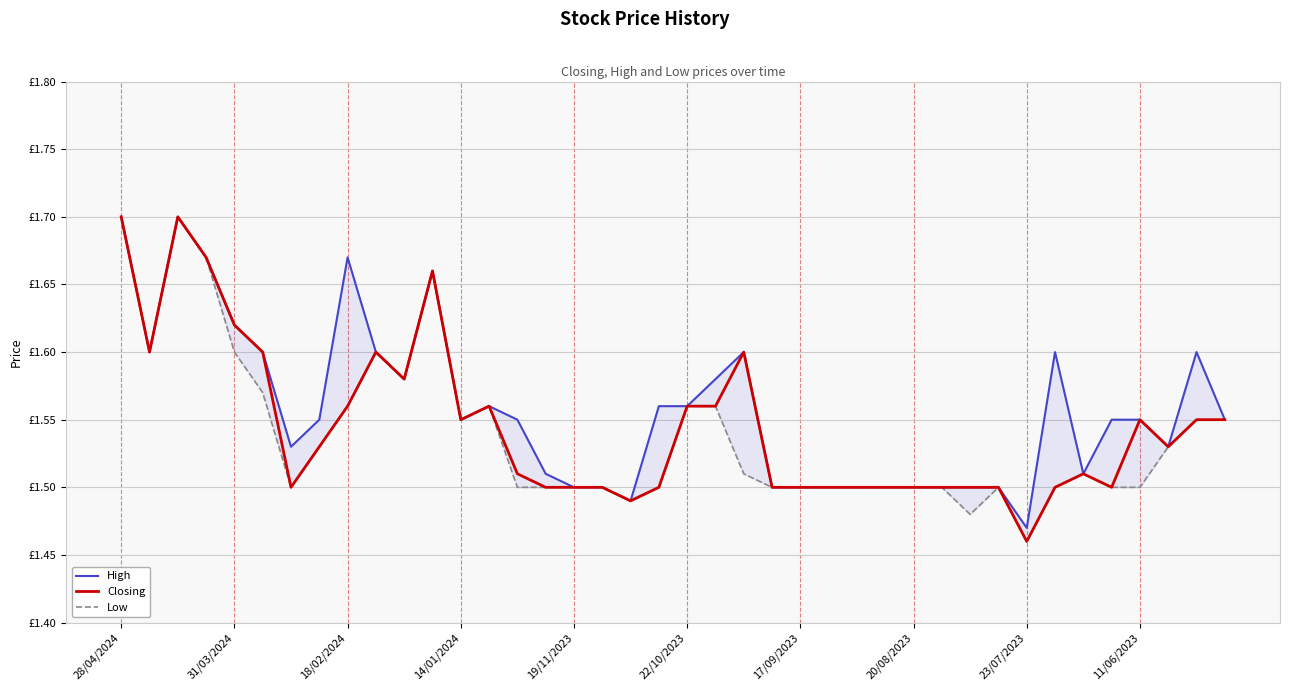

True or false: Closing and Low intersect in this chart.

False